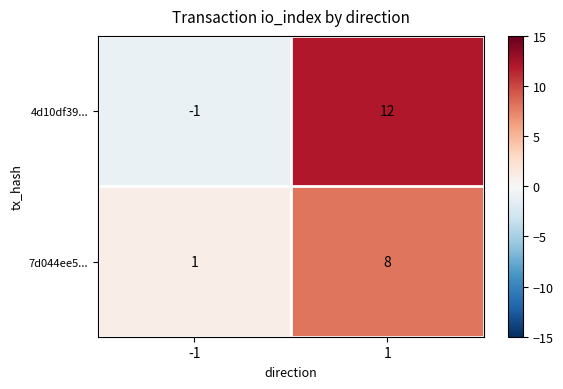

Rank the series by their average value, from highest to lowest.

4d10df39..., 7d044ee5...